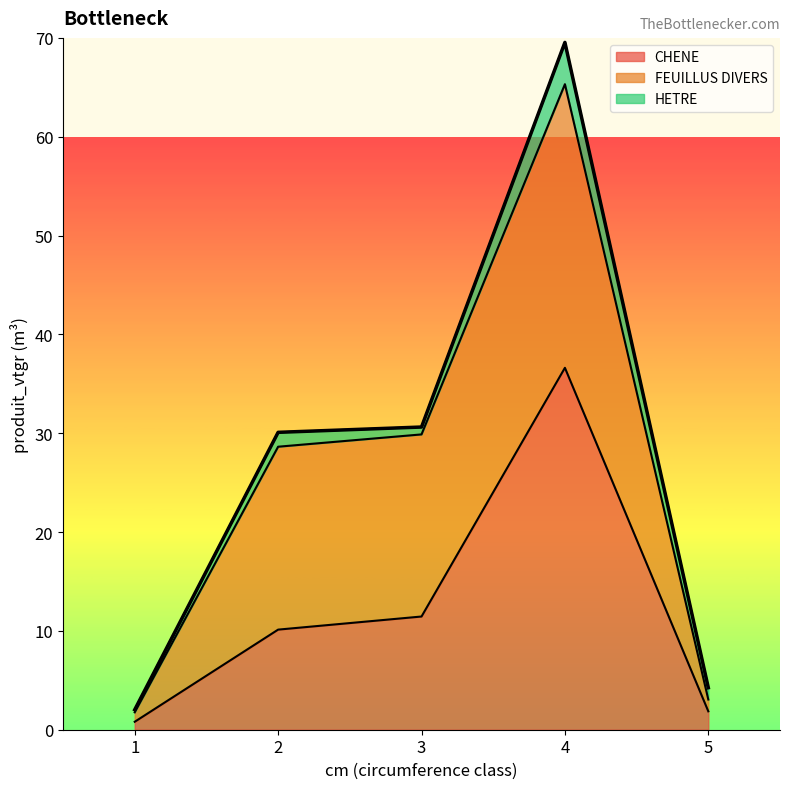

Reading right to left, what are all the values shown in this chart?

CHENE: 5=1.9	4=36.6	3=11.5	2=10.1	1=0.8
FEUILLUS DIVERS: 5=1.2	4=28.7	3=18.4	2=18.5	1=1.0
HETRE: 5=1.2	4=4.2	3=0.7	2=1.5	1=0.3